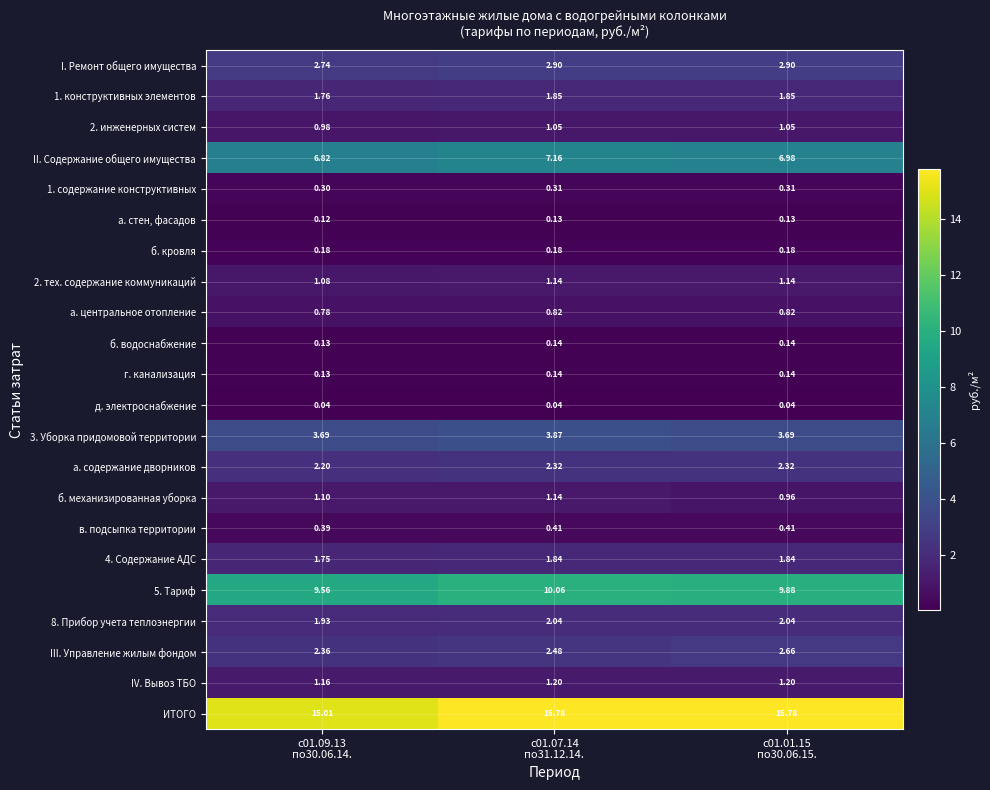

Which series has the largest range (max minus min)?

ИТОГО